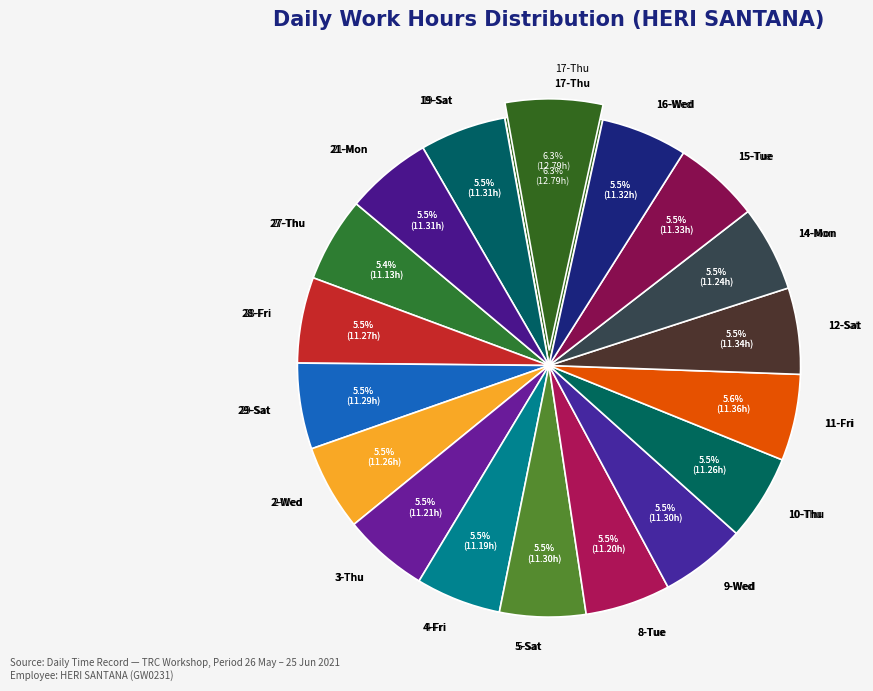

True or false: 10-Thu accounts for 6% of the total.

True